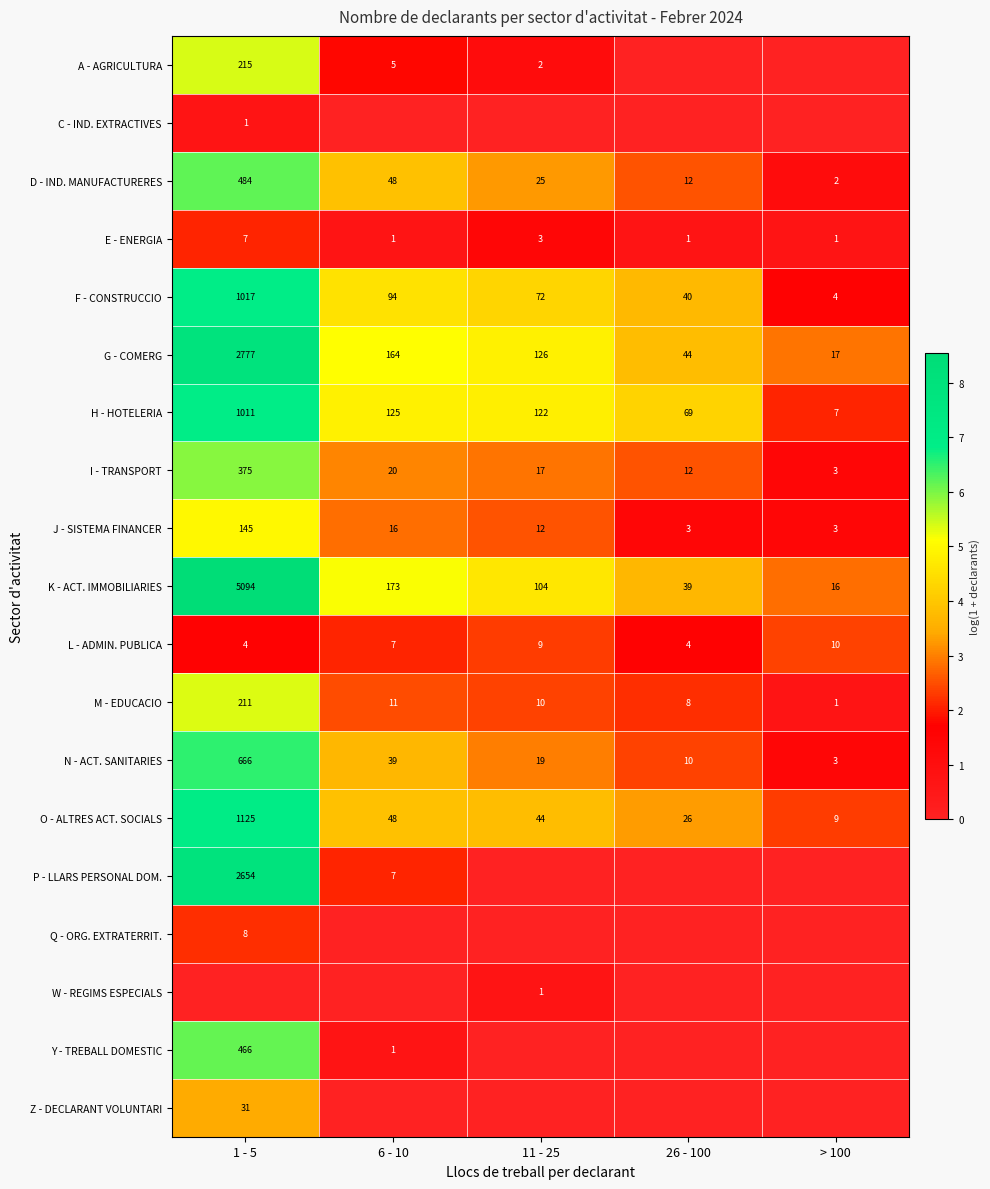

List the labels in order of D - IND. MANUFACTURERES value, largest first.

1 - 5, 6 - 10, 11 - 25, 26 - 100, > 100